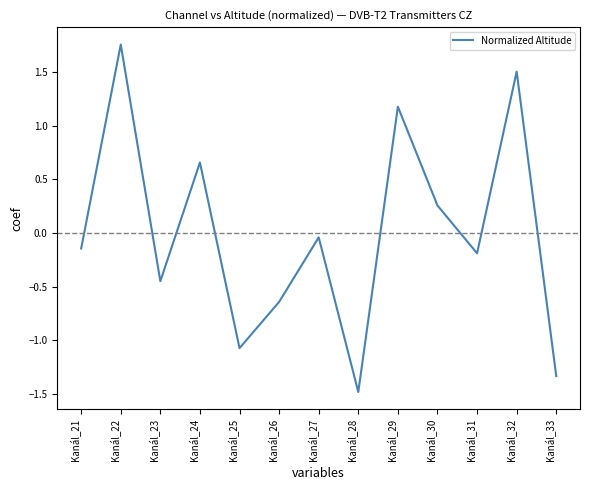

True or false: there are more than 2 points higher than both neighbors.

True